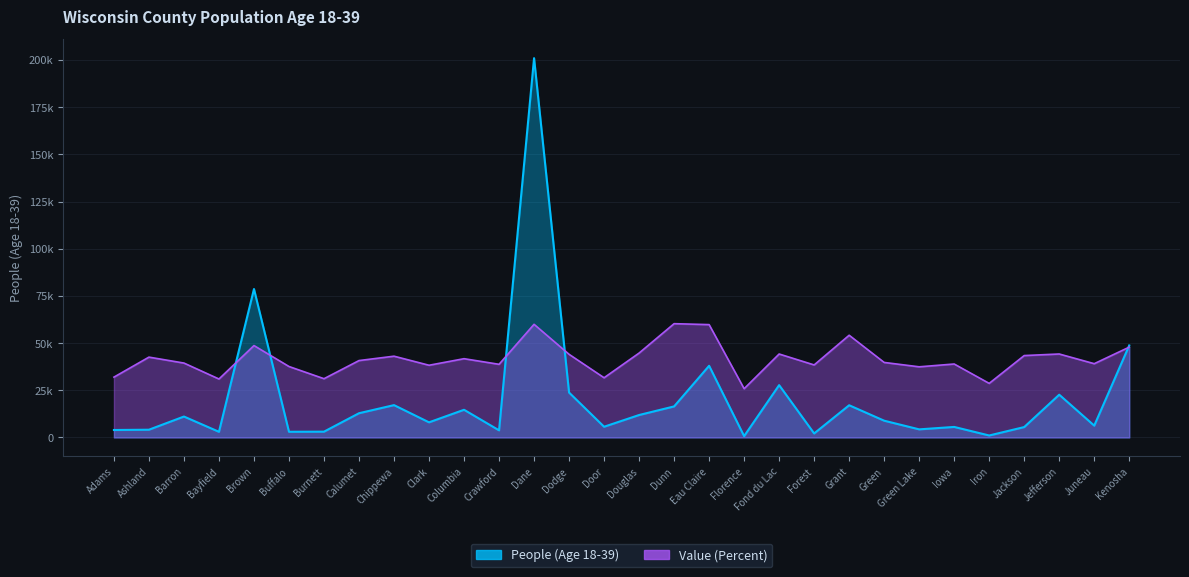

What is the value of the People (Age 18-39) point at the 7th from the left?

3074.0